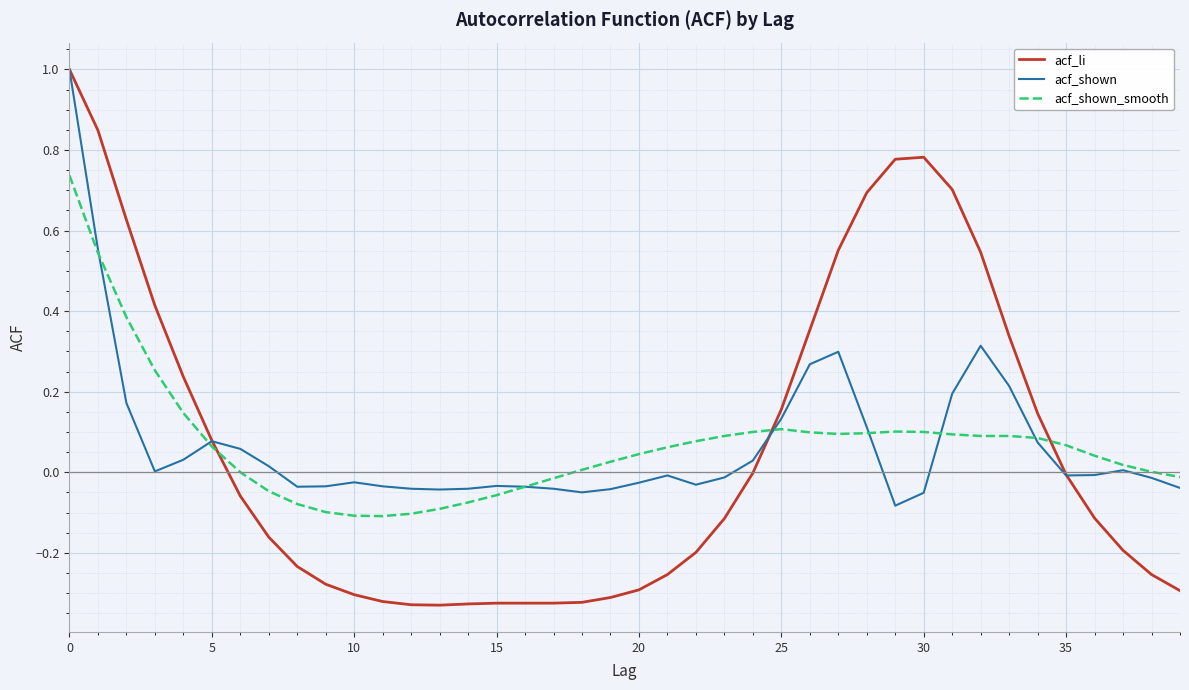

What is the difference between the maximum and minimum values in the acf_li series?

1.3